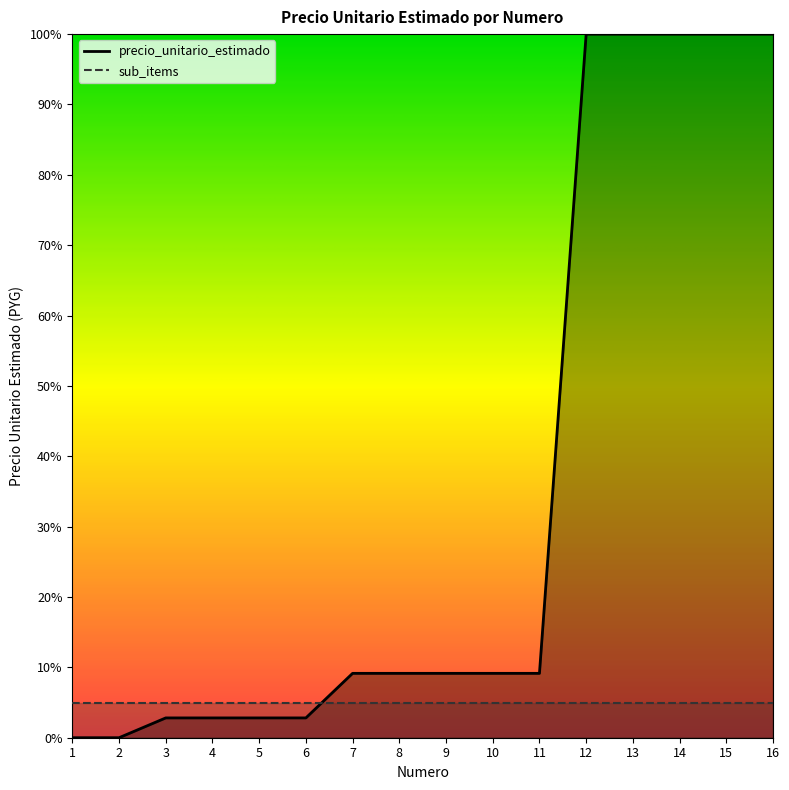

The value at 10 is 9.2. True or false?

True